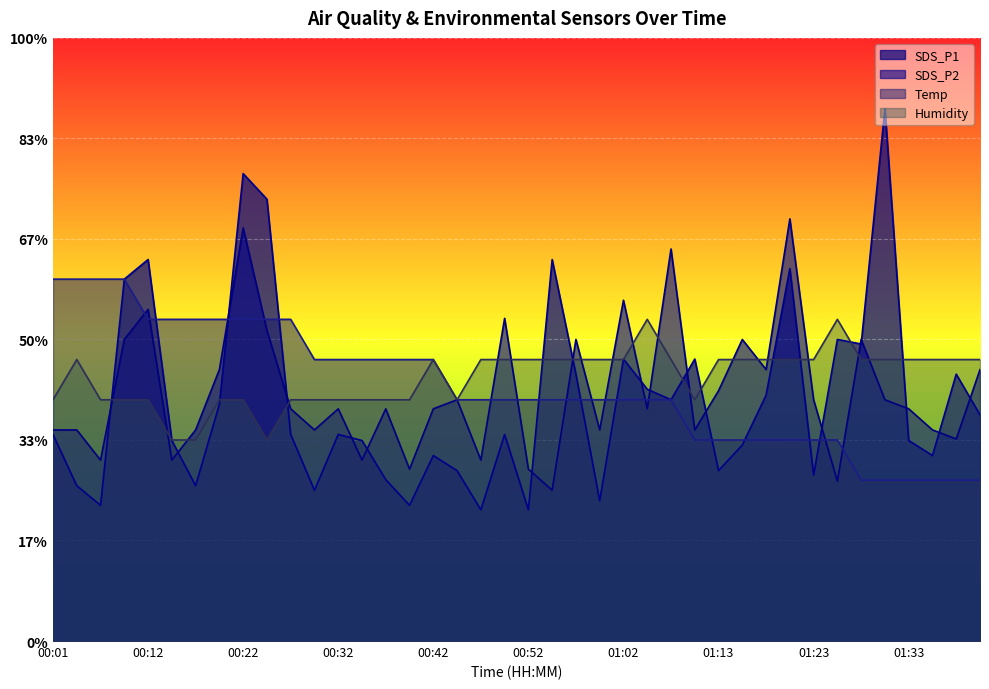

Reading left to right, extract all data points from this chart.

SDS_P1: 00:01=20.6	00:04=15.4	00:07=13.5	00:09=36.0	00:12=38.0	00:14=20.0	00:17=15.4	00:19=23.5	00:22=46.5	00:24=43.9	00:27=20.6	00:30=15.0	00:32=20.6	00:35=20.0	00:37=16.0	00:40=13.5	00:42=18.4	00:45=16.9	00:47=13.1	00:50=20.6	00:52=13.1	00:55=38.0	00:57=26.6	01:00=14.0	01:02=28.1	01:05=25.0	01:07=24.0	01:10=28.1	01:13=16.9	01:15=19.5	01:18=24.4	01:20=37.0	01:23=16.5	01:25=30.0	01:28=29.6	01:30=53.0	01:33=20.0	01:36=18.4	01:39=26.6	01:41=22.5
SDS_P2: 00:01=21.0	00:04=21.0	00:07=18.0	00:09=30.0	00:12=33.0	00:14=18.0	00:17=21.0	00:19=27.0	00:22=41.1	00:24=30.9	00:27=23.1	00:30=21.0	00:32=23.1	00:35=18.0	00:37=23.1	00:40=17.1	00:42=23.1	00:45=24.0	00:47=18.0	00:50=32.1	00:52=17.1	00:55=15.0	00:57=30.0	01:00=21.0	01:02=33.9	01:05=23.1	01:07=39.0	01:10=21.0	01:13=24.9	01:15=30.0	01:18=27.0	01:20=42.0	01:23=24.0	01:25=15.9	01:28=30.0	01:30=24.0	01:33=23.1	01:36=21.0	01:39=20.1	01:41=27.0
Temp: 00:01=36.0	00:04=36.0	00:07=36.0	00:09=36.0	00:12=32.0	00:14=32.0	00:17=32.0	00:19=32.0	00:22=32.0	00:24=32.0	00:27=32.0	00:30=28.0	00:32=28.0	00:35=28.0	00:37=28.0	00:40=28.0	00:42=28.0	00:45=24.0	00:47=24.0	00:50=24.0	00:52=24.0	00:55=24.0	00:57=24.0	01:00=24.0	01:02=24.0	01:05=24.0	01:07=24.0	01:10=20.0	01:13=20.0	01:15=20.0	01:18=20.0	01:20=20.0	01:23=20.0	01:25=20.0	01:28=16.0	01:30=16.0	01:33=16.0	01:36=16.0	01:39=16.0	01:41=16.0
Humidity: 00:01=24.0	00:04=28.0	00:07=24.0	00:09=24.0	00:12=24.0	00:14=20.0	00:17=20.0	00:19=24.0	00:22=24.0	00:24=20.0	00:27=24.0	00:30=24.0	00:32=24.0	00:35=24.0	00:37=24.0	00:40=24.0	00:42=28.0	00:45=24.0	00:47=28.0	00:50=28.0	00:52=28.0	00:55=28.0	00:57=28.0	01:00=28.0	01:02=28.0	01:05=32.0	01:07=28.0	01:10=24.0	01:13=28.0	01:15=28.0	01:18=28.0	01:20=28.0	01:23=28.0	01:25=32.0	01:28=28.0	01:30=28.0	01:33=28.0	01:36=28.0	01:39=28.0	01:41=28.0